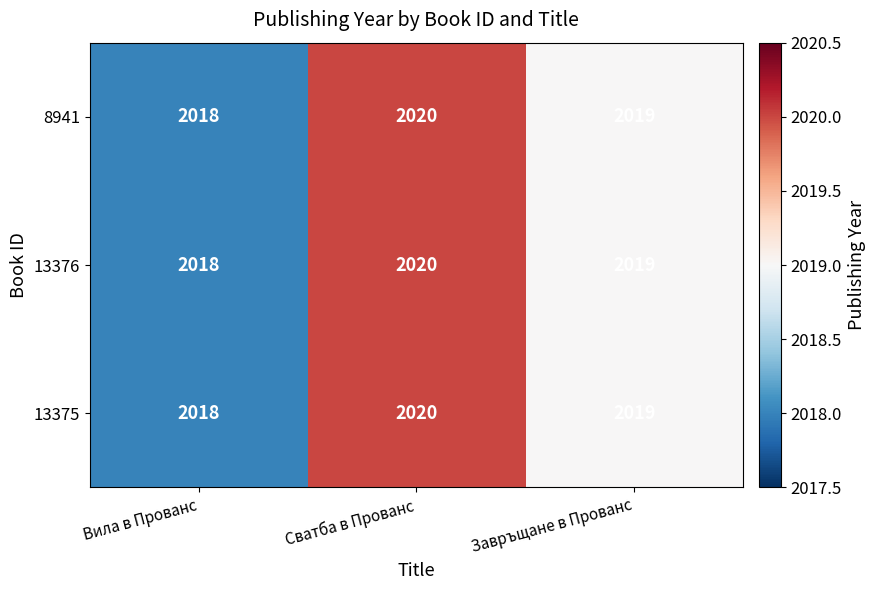

The 13375 series shows 2018 at Вила в Прованс. True or false?

True